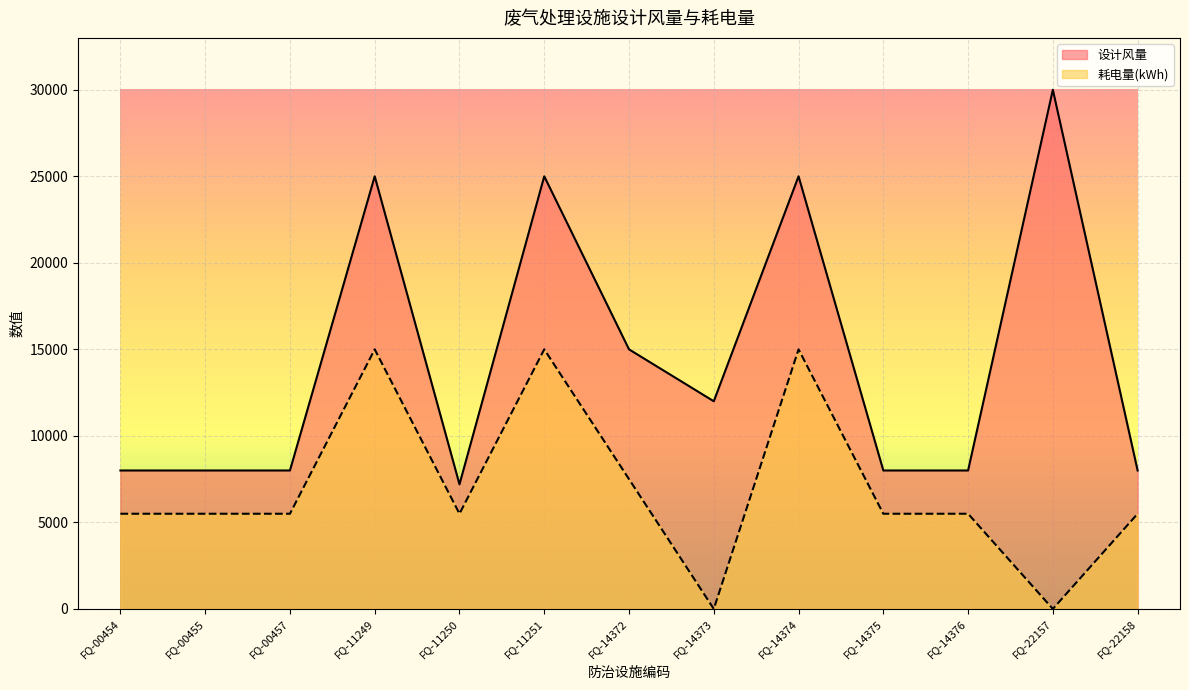

What are all the series names shown in the legend?

设计风量, 耗电量(kWh)